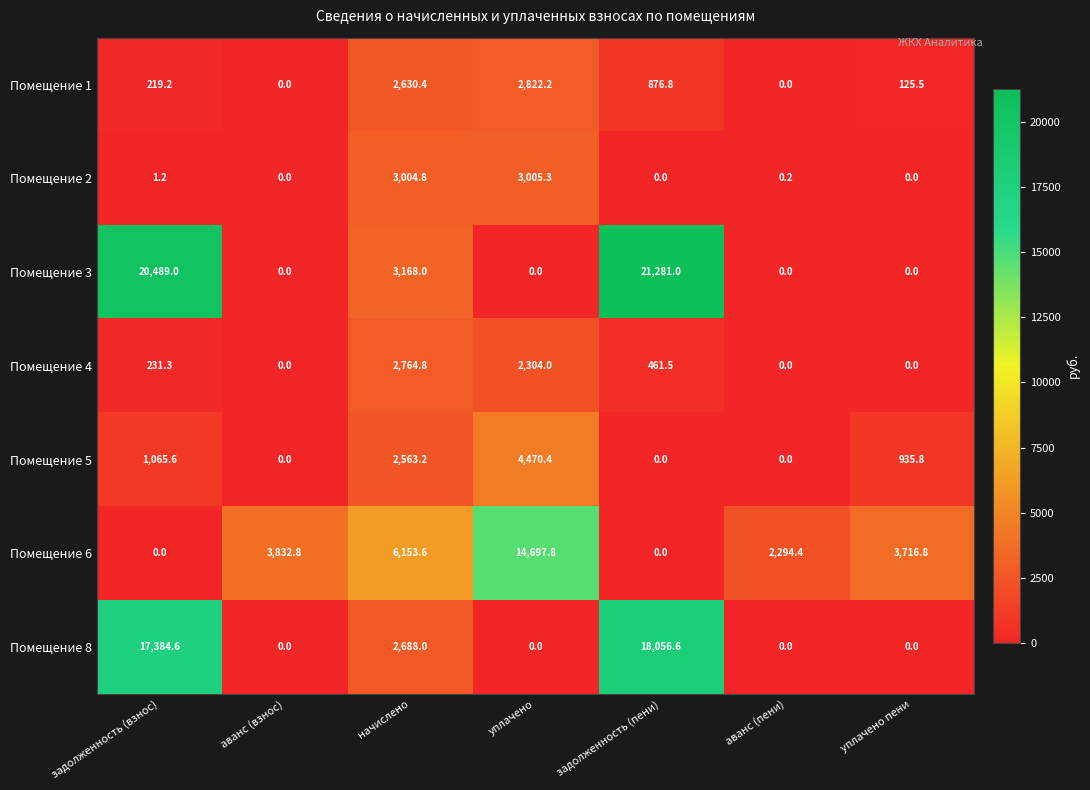

At how many categories does at least one series exceed 13072?

3